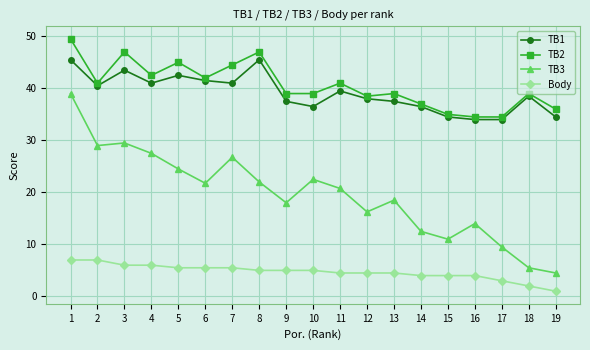

At 17, list the series in order from largest to smallest.

TB2, TB1, TB3, Body